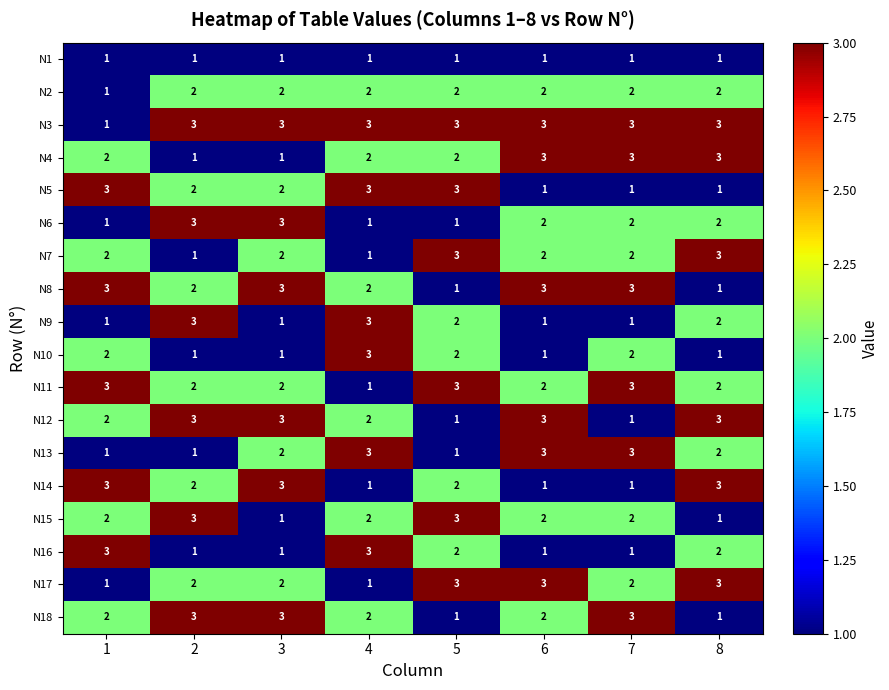

How many data points does each series have?

8